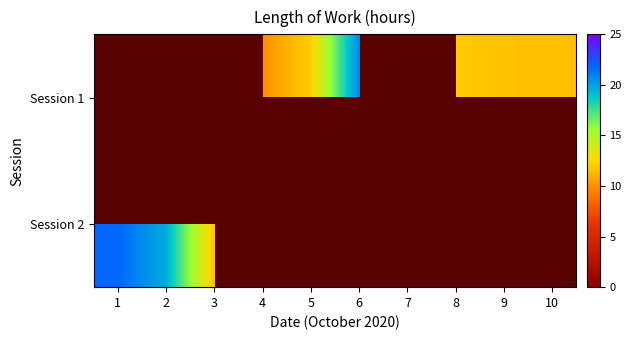

How many categories are shown in the chart?

10